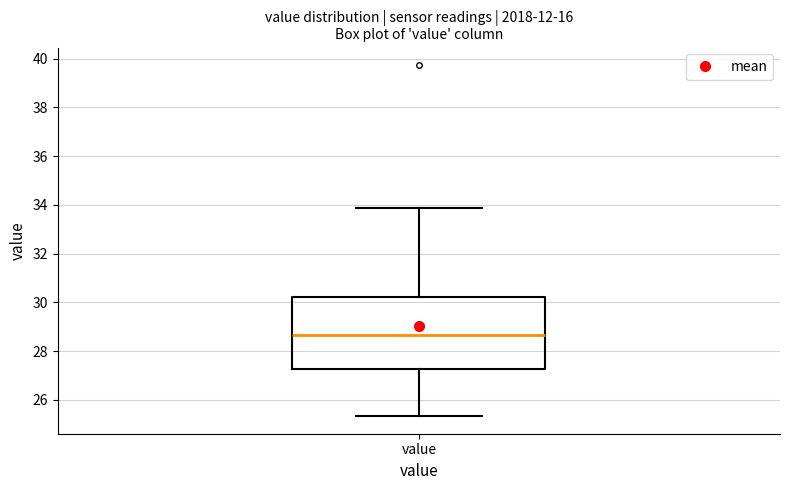

Where is the upper edge of the box for value on the y-axis? The values are not printed on the chart, so give them approximately, as read against the axis.

30.2